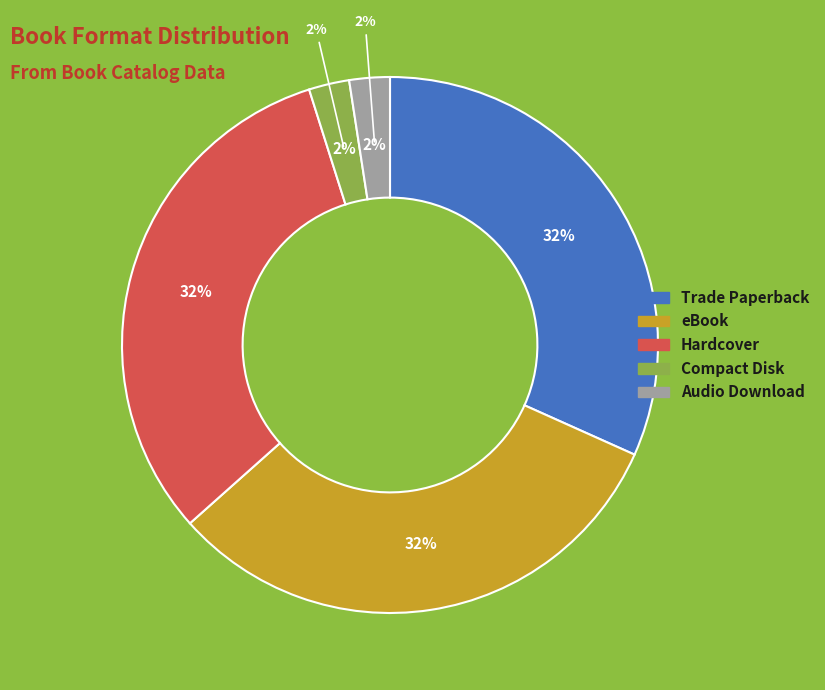

Between Compact Disk and Trade Paperback, which is larger?

Trade Paperback